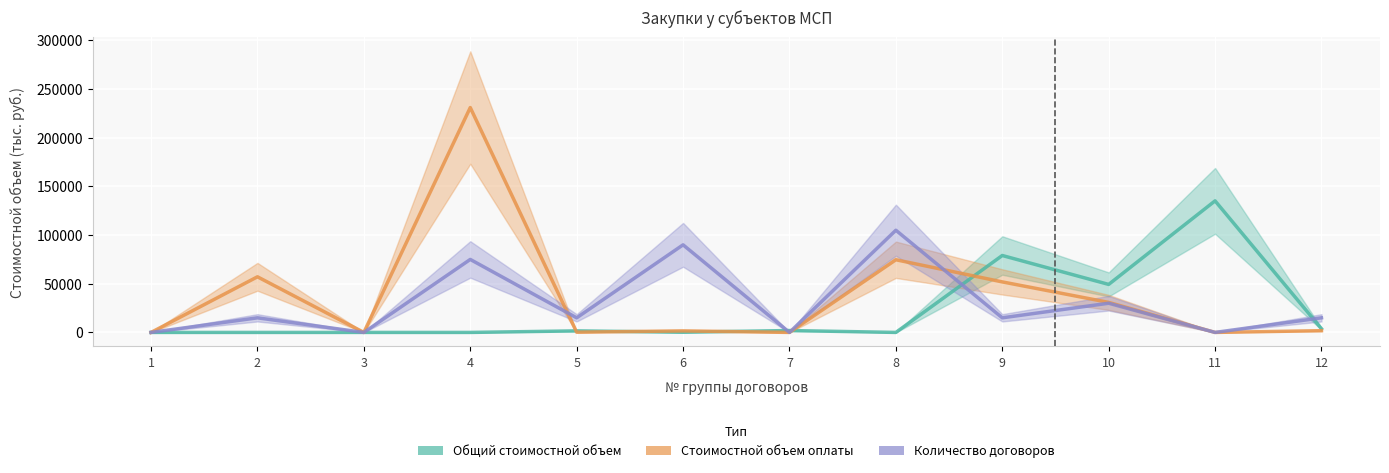

How many interior local peaks does the Общий стоимостной объем series have?

4